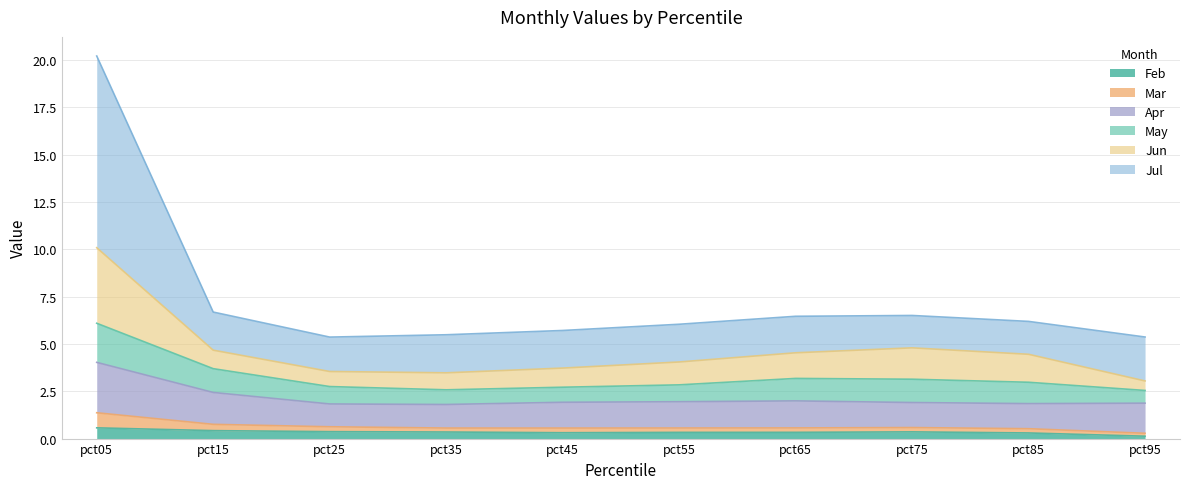

At which label does Jun first exceed 4?

pct05